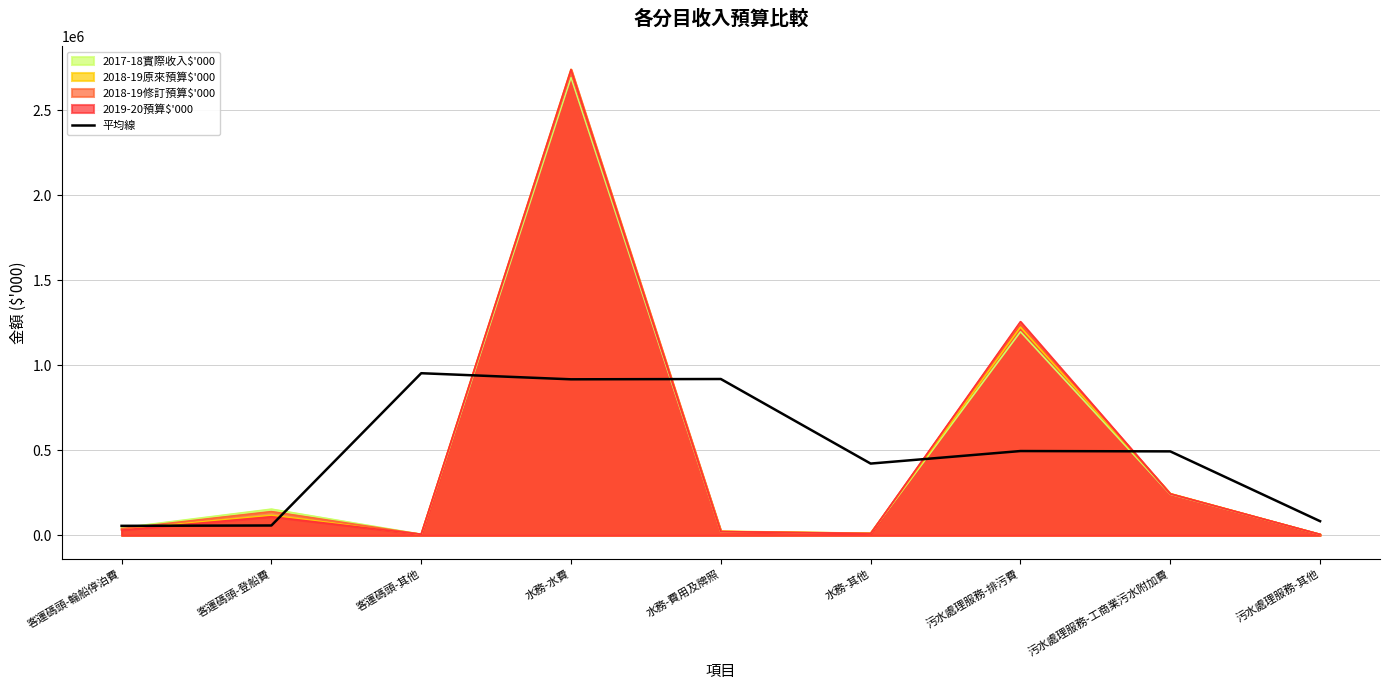

The chart shows a value of 15030.9 at 客運碼頭-登船費. True or false?

False